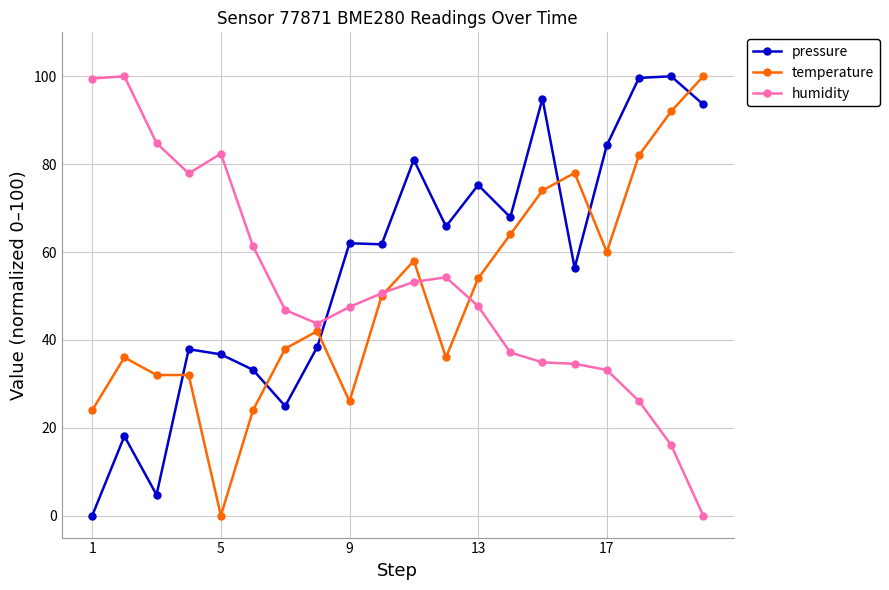

What is the highest value of the humidity series?

100.0